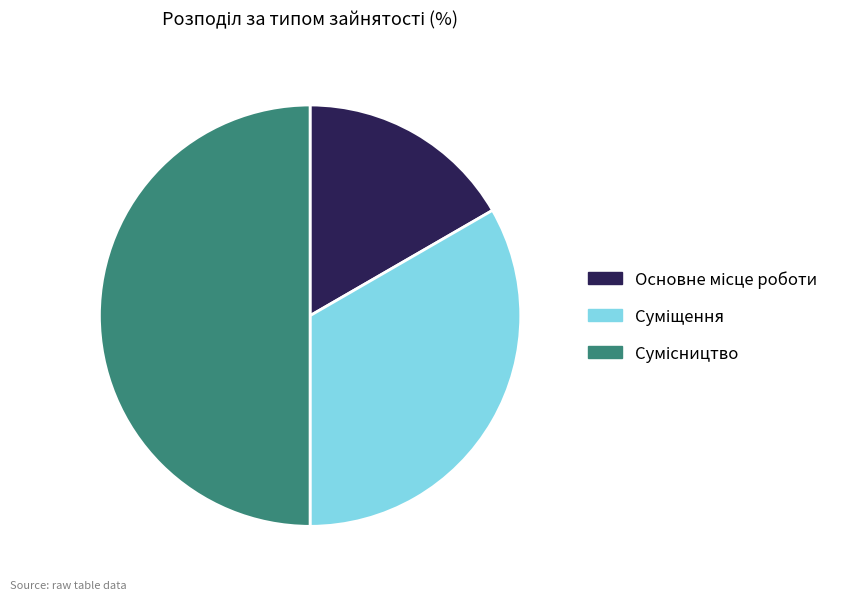

Which category has the smallest portion of the pie?

Основне місце роботи